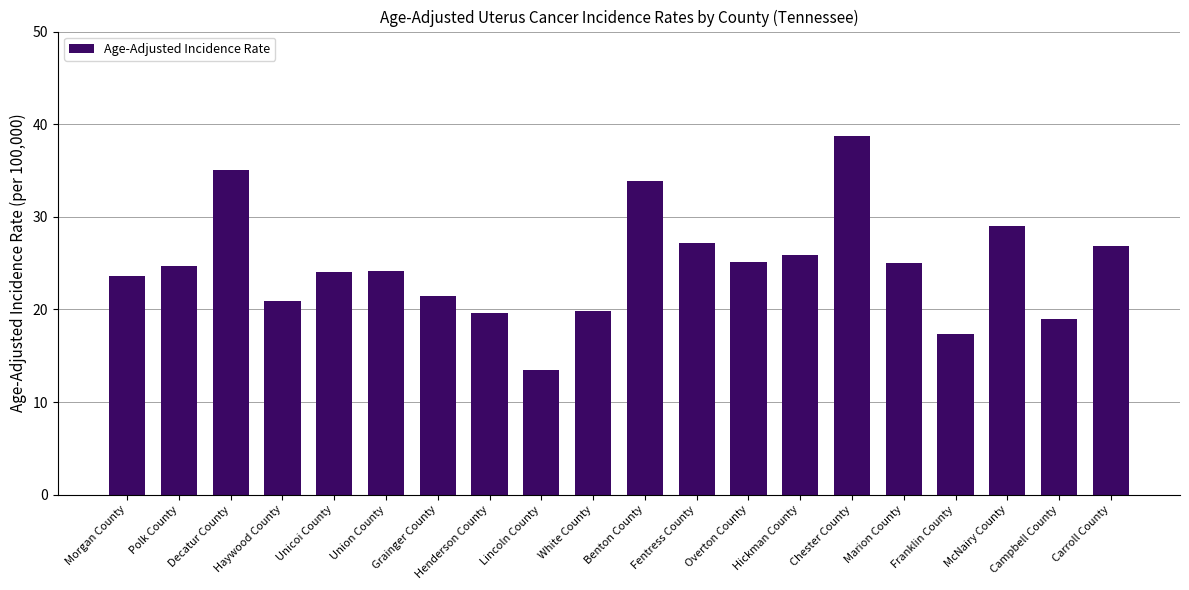

What is the sum of all values?

494.6